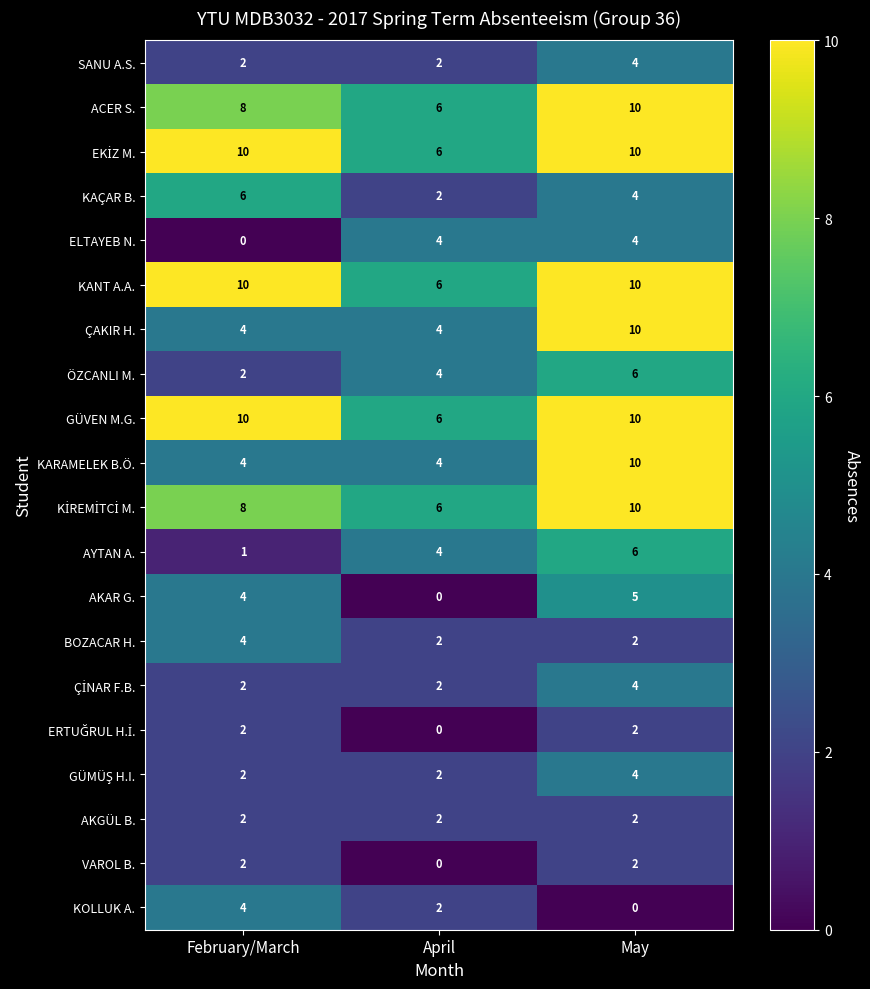

What is the average value of the BOZACAR H. series?

3